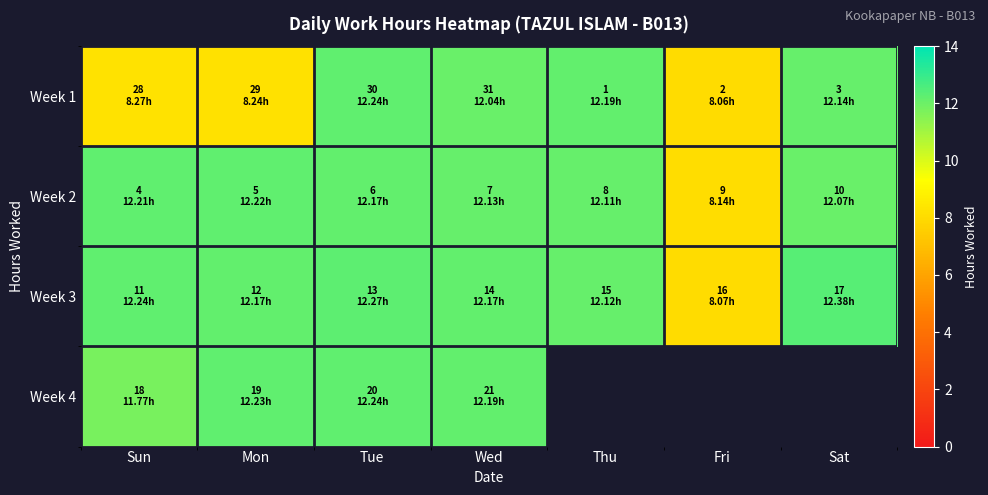

Between Sun and Tue, which is larger?

Tue